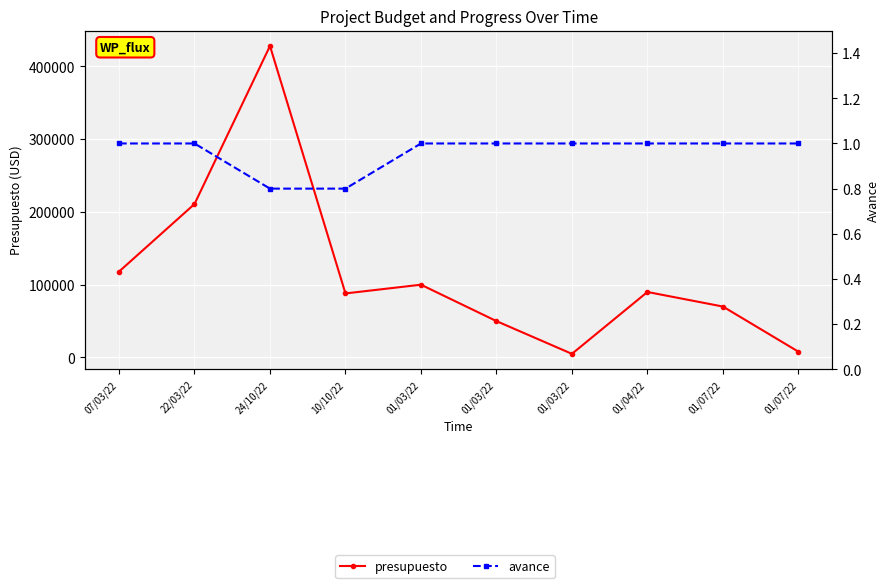

What is the average value of the avance series?

1.0